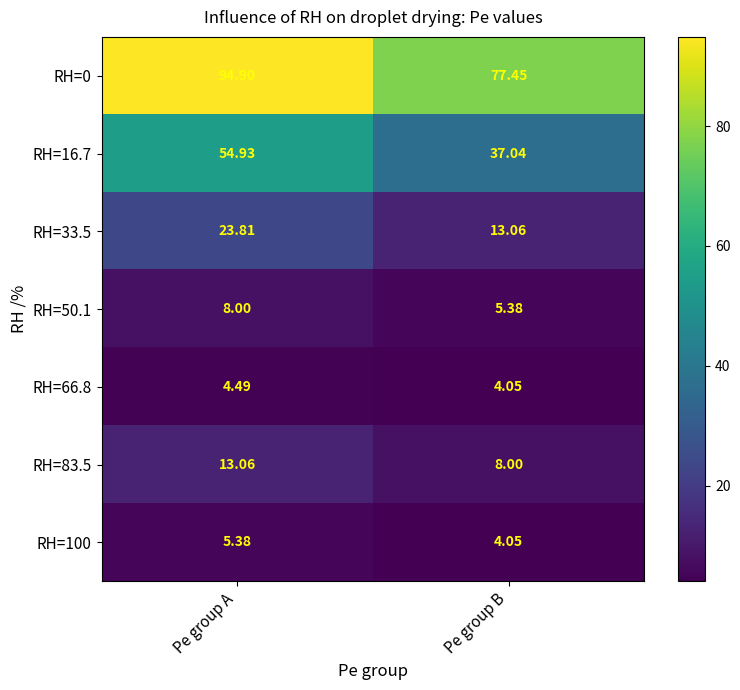

What is the total value across all series at Pe group A?

204.6